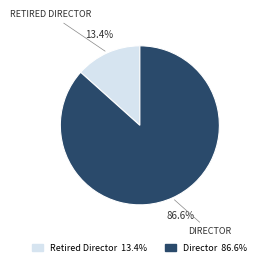

How many slices are in this pie chart?

2